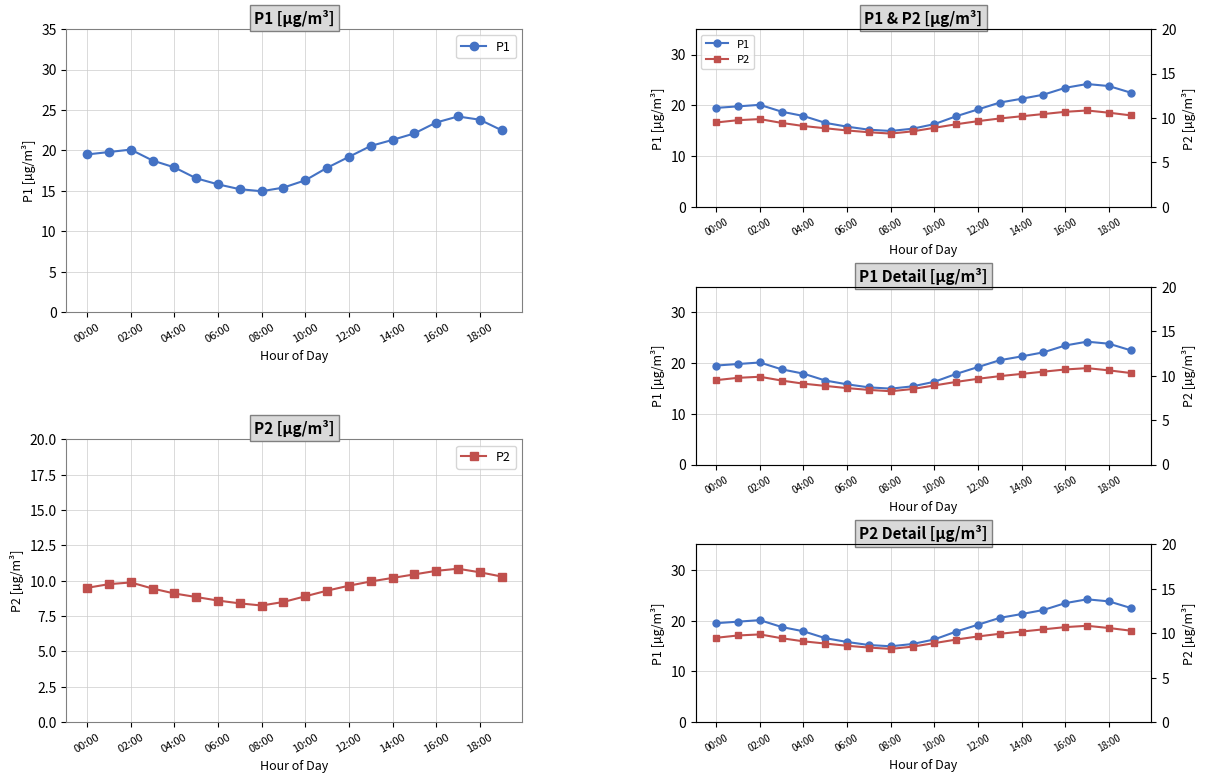

How many data points in P2 are less than 9?

6